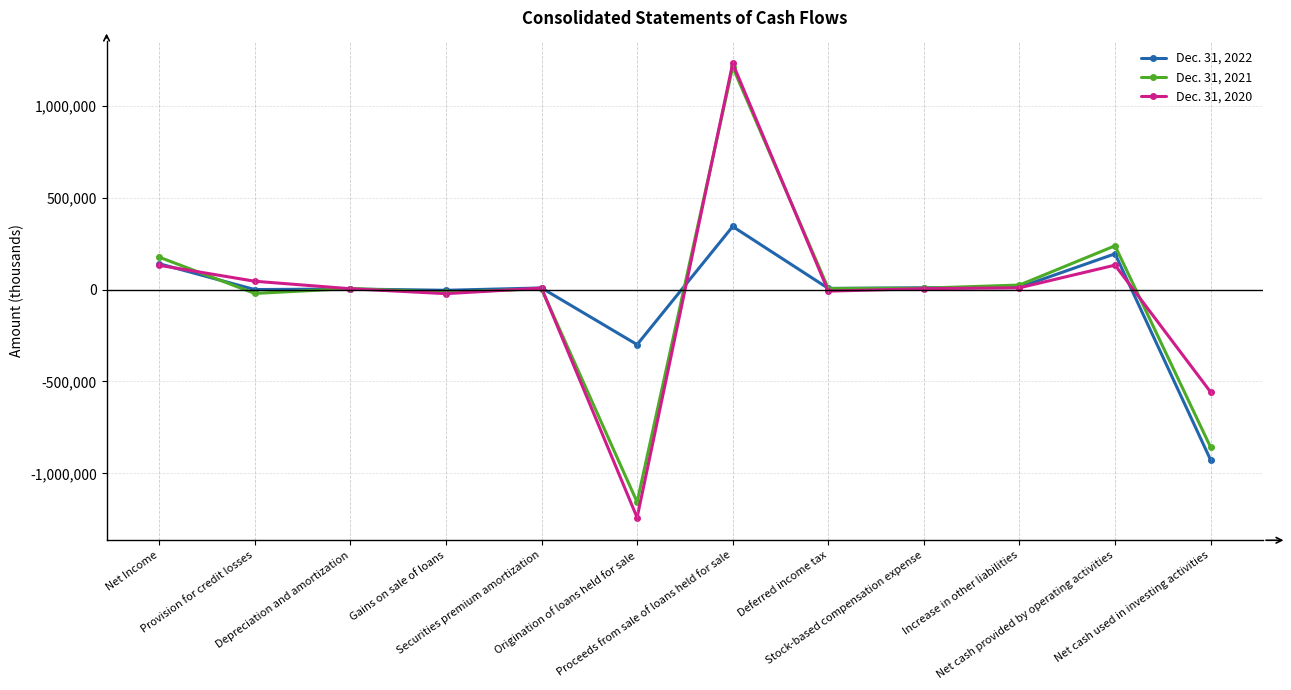

What is the greatest value displayed?

1231273